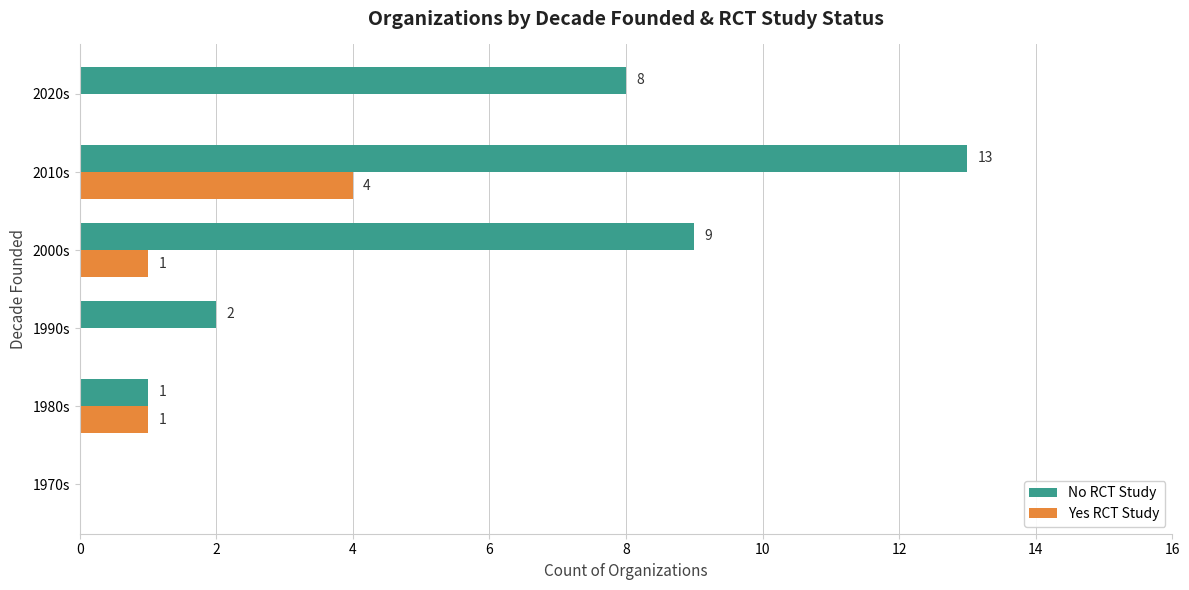

What are all the series names shown in the legend?

No RCT Study, Yes RCT Study